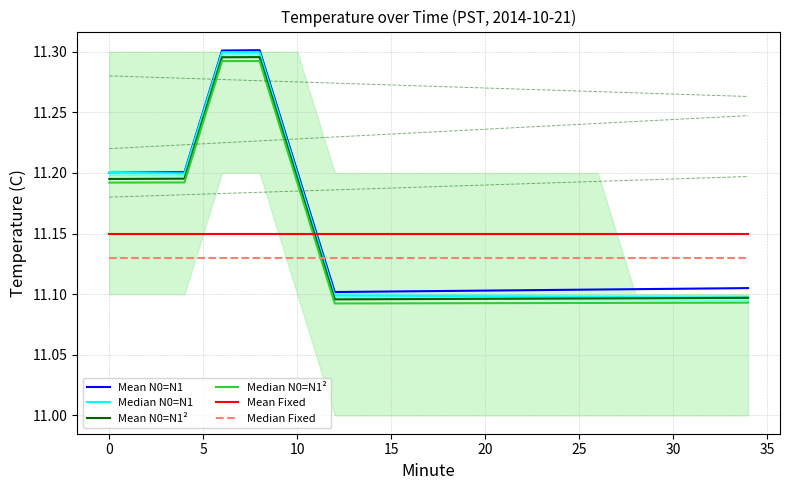

What is the maximum value for Median N0=N1²?

11.3